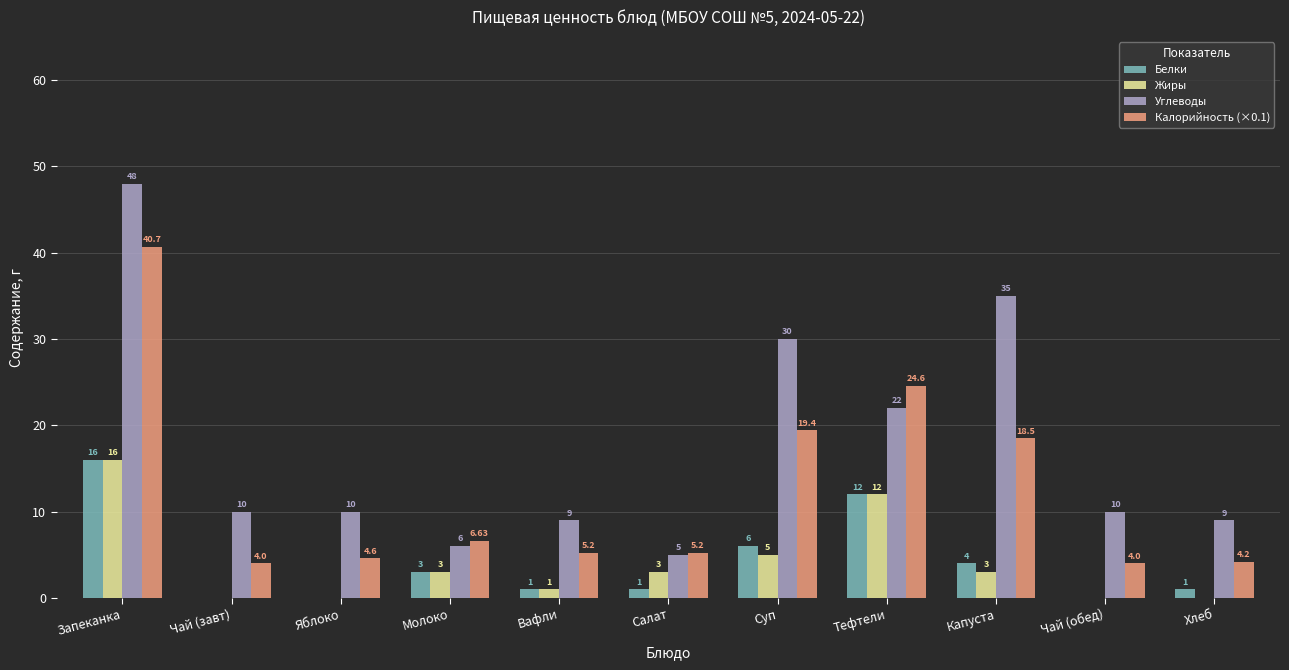

Reading right to left, extract all data points from this chart.

Белки: Хлеб=1.0	Чай (обед)=0.0	Капуста=4.0	Тефтели=12.0	Суп=6.0	Салат=1.0	Вафли=1.0	Молоко=3.0	Яблоко=0.0	Чай (завт)=0.0	Запеканка=16.0
Жиры: Хлеб=0.0	Чай (обед)=0.0	Капуста=3.0	Тефтели=12.0	Суп=5.0	Салат=3.0	Вафли=1.0	Молоко=3.0	Яблоко=0.0	Чай (завт)=0.0	Запеканка=16.0
Углеводы: Хлеб=9.0	Чай (обед)=10.0	Капуста=35.0	Тефтели=22.0	Суп=30.0	Салат=5.0	Вафли=9.0	Молоко=6.0	Яблоко=10.0	Чай (завт)=10.0	Запеканка=48.0
Калорийность (×0.1): Хлеб=4.2	Чай (обед)=4.0	Капуста=18.5	Тефтели=24.6	Суп=19.4	Салат=5.2	Вафли=5.2	Молоко=6.6	Яблоко=4.6	Чай (завт)=4.0	Запеканка=40.7